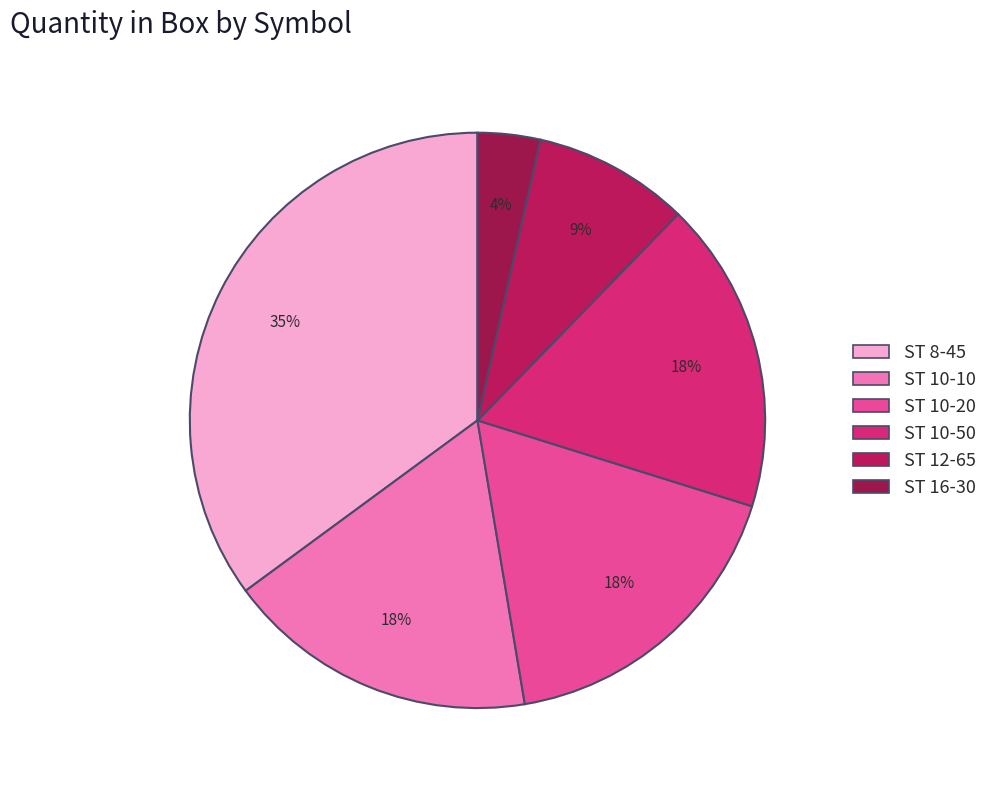

Count the number of slices in the pie.

6